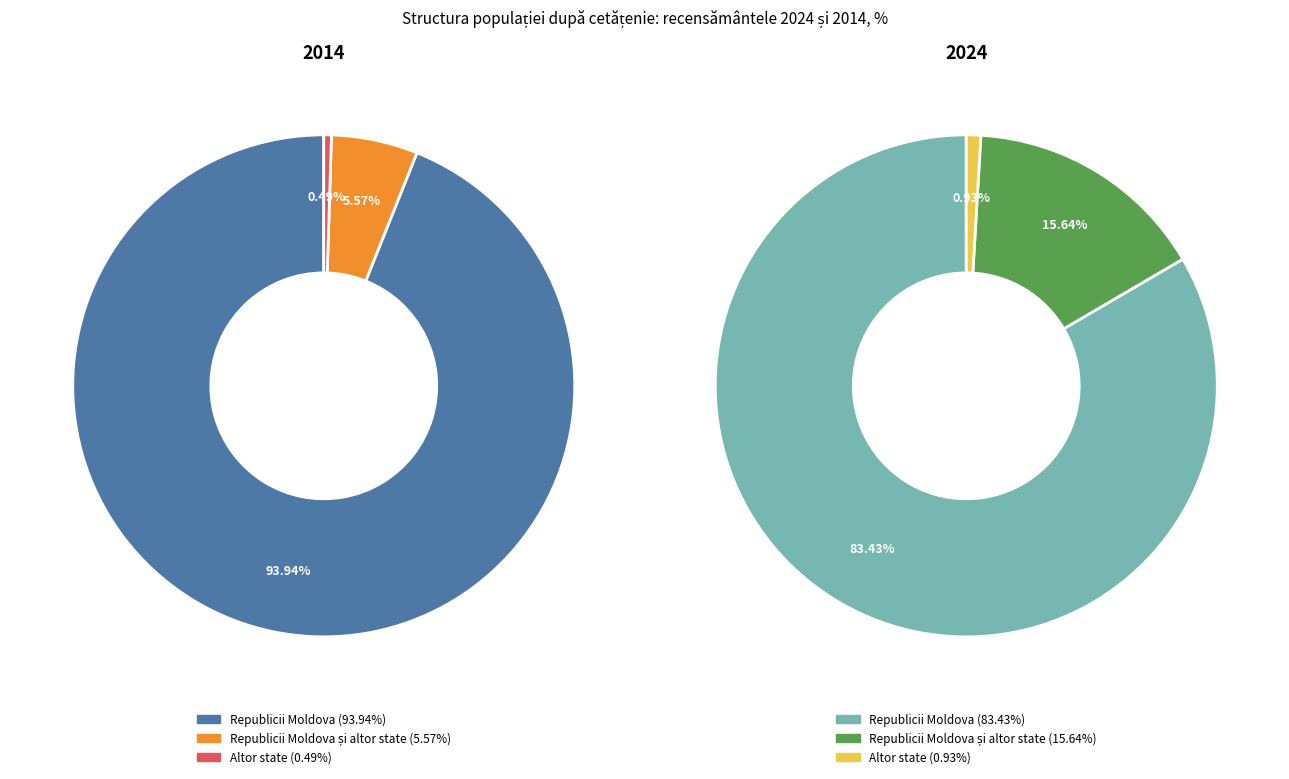

To the nearest percent, what is the average slice percentage?

33%